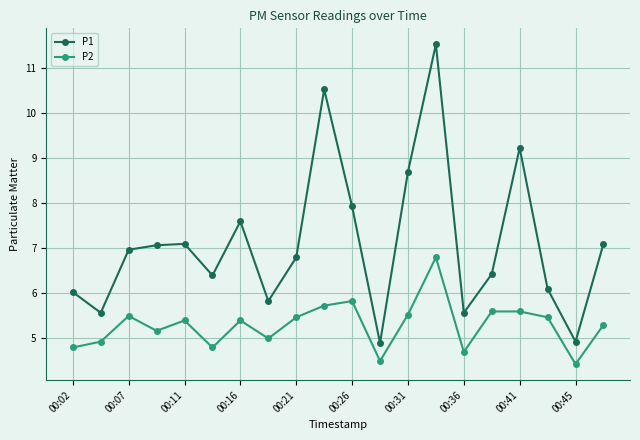

Which series has the largest total across all categories?

P1